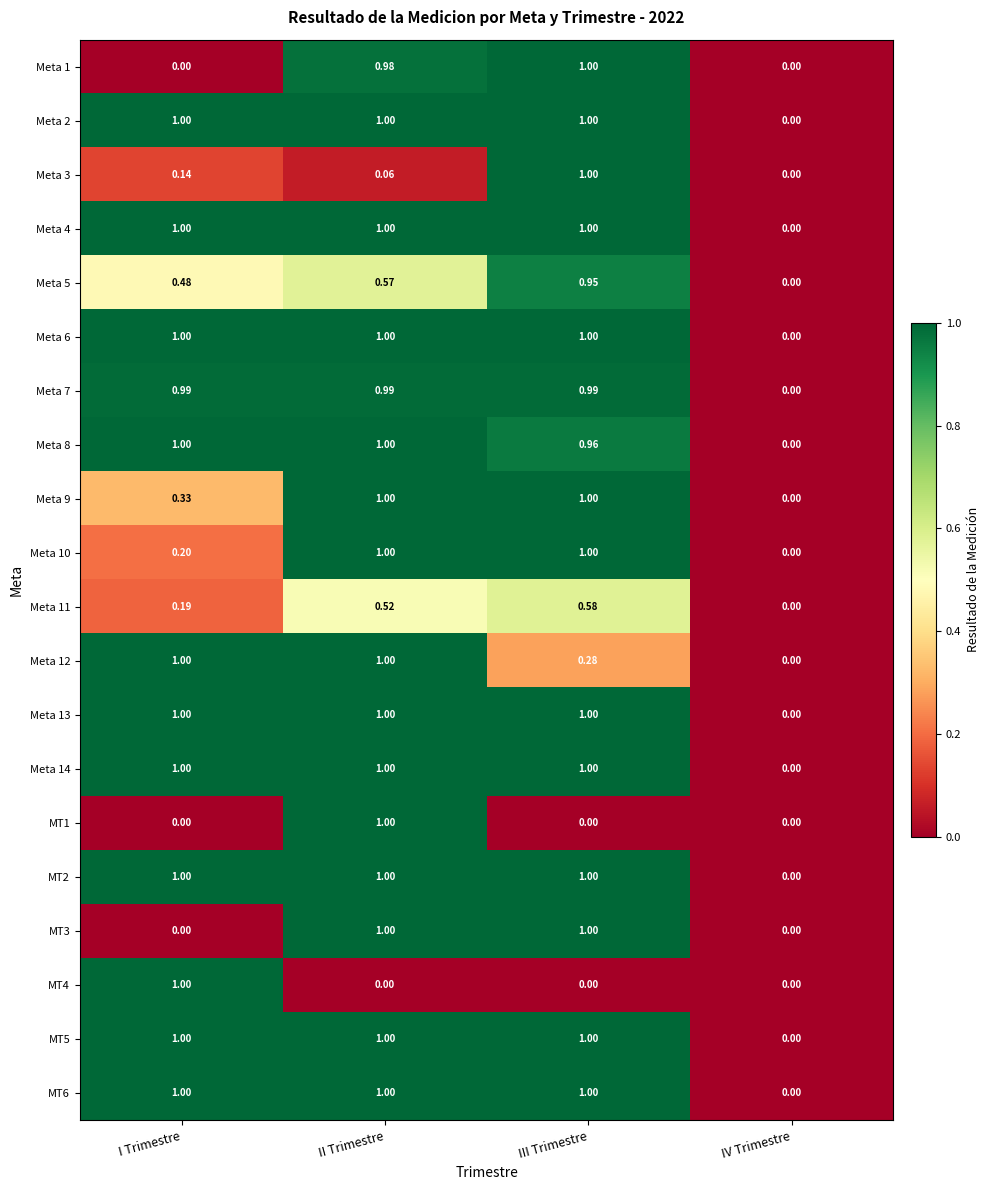

List the labels in order of Meta 11 value, smallest first.

IV Trimestre, I Trimestre, II Trimestre, III Trimestre